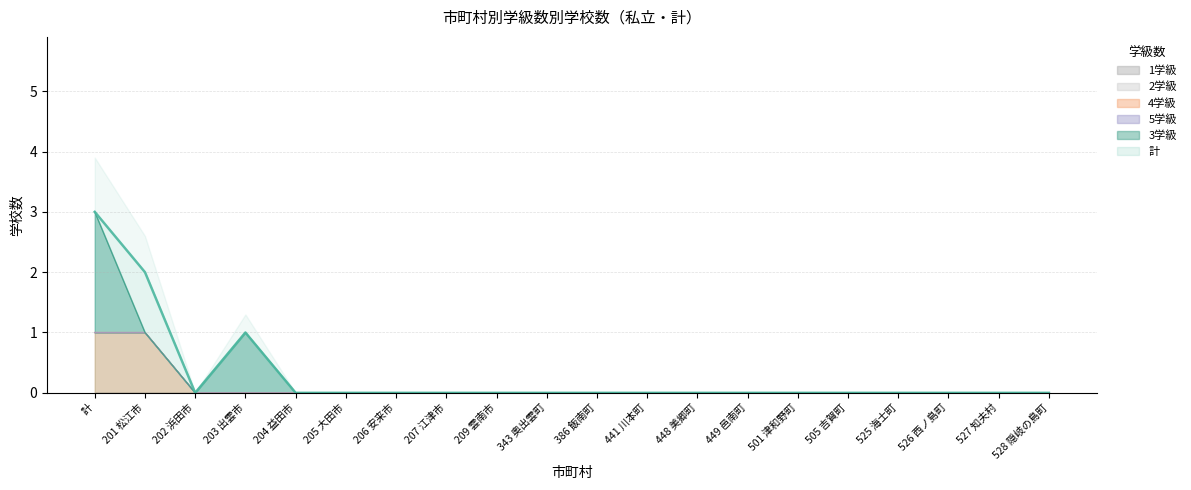

Where is 4学級 nearest to the value 0?

202 浜田市